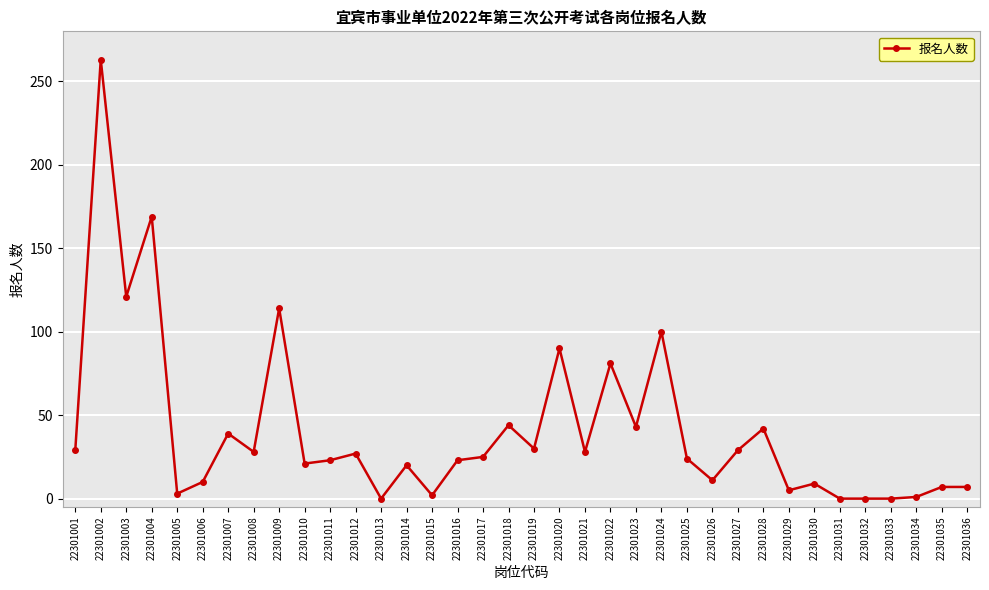

Approximately how many times larger is the value at 22301017 compared to 22301028?

0.6